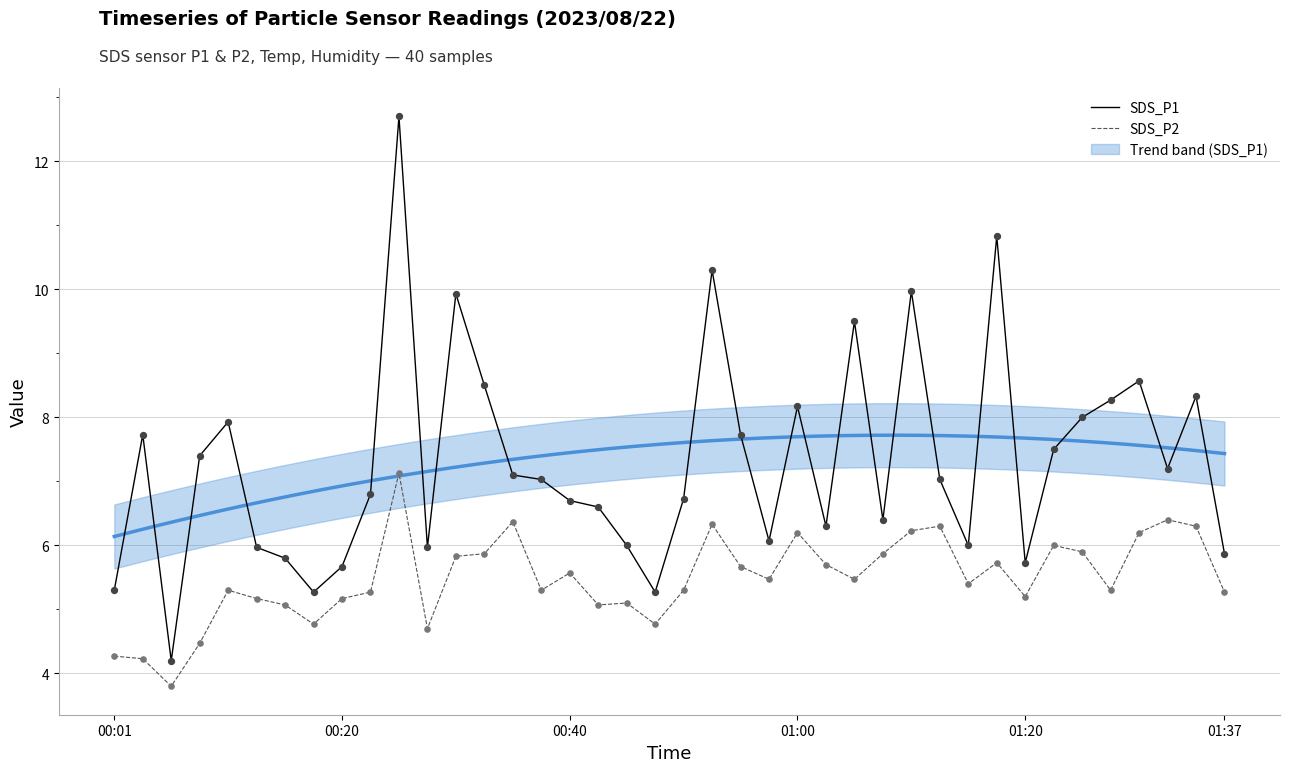

At how many categories does at least one series exceed 7?

21